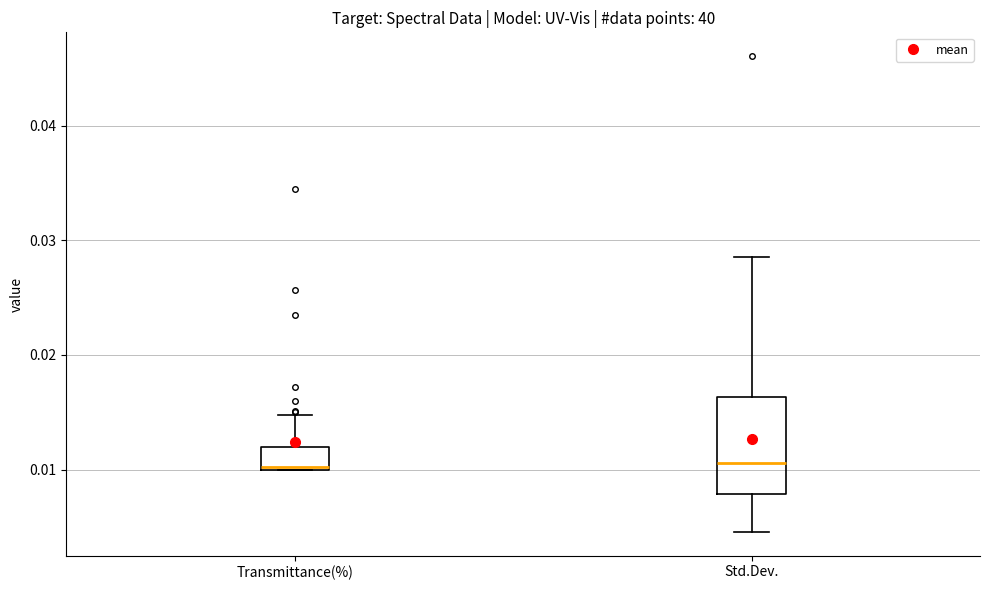

Reading left to right, read every box against the y-axis: the position of its median line, the range the box covers, and the ends of its whiskers. The values are not printed on the chart, so give them approximately, as read against the axis.

Transmittance(%): median 0.010, box 0.010 to 0.012, whiskers 0.010 to 0.015
Std.Dev.: median 0.011, box 0.008 to 0.016, whiskers 0.005 to 0.029